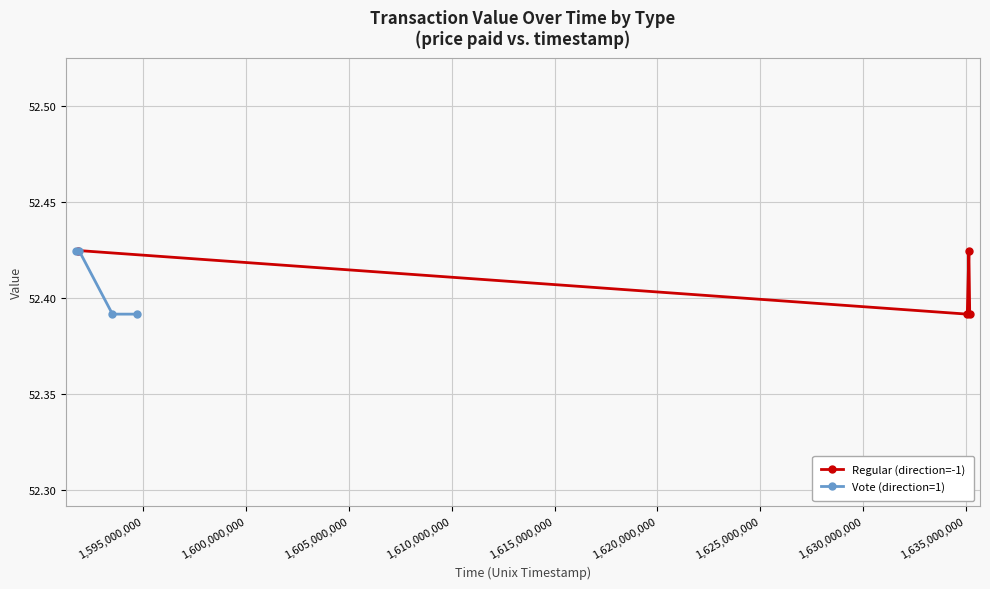

True or false: Regular (direction=-1) and Vote (direction=1) cross at least once.

True